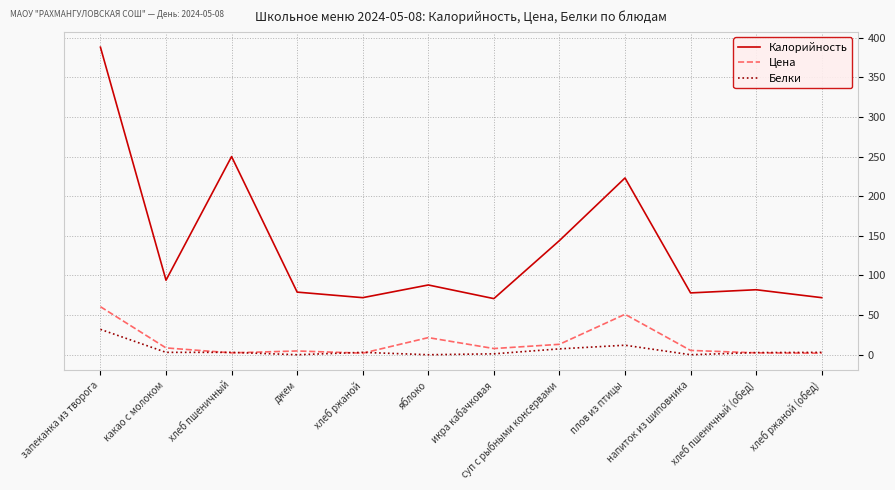

What is the greatest value displayed?

388.0